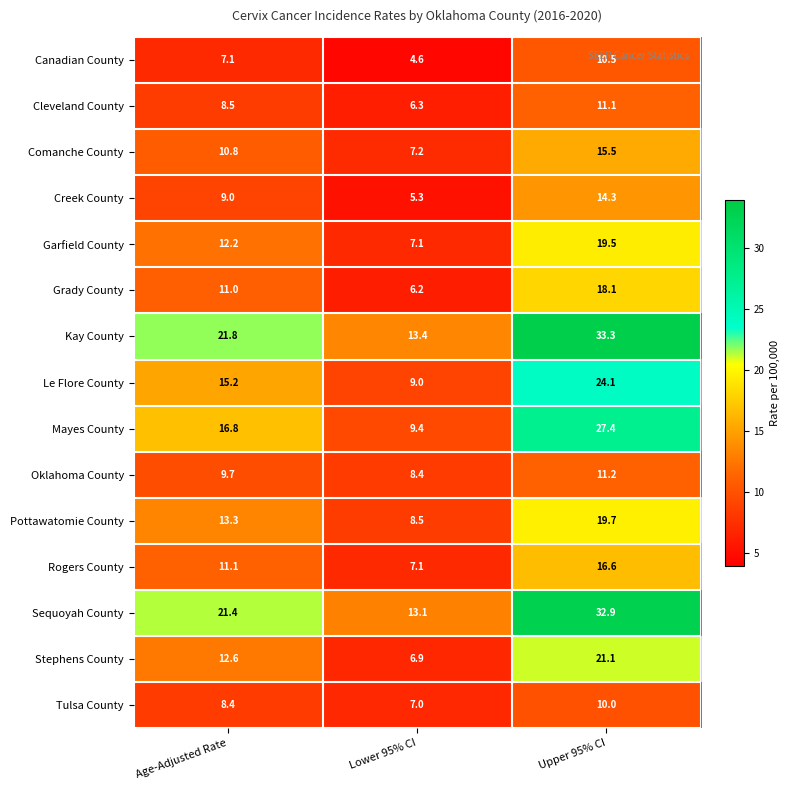

Between Lower 95% CI and Upper 95% CI, which series saw the biggest shift?

Kay County